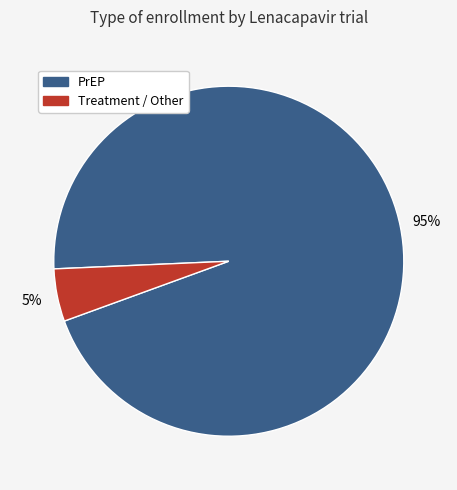

Rank the categories by value from lowest to highest.

Treatment / Other, PrEP